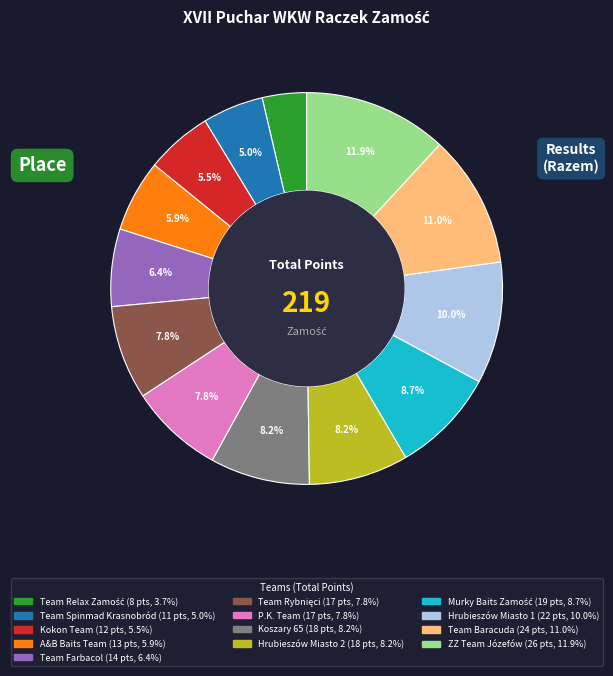

What percentage is NOT represented by P.K. Team?

92.2%